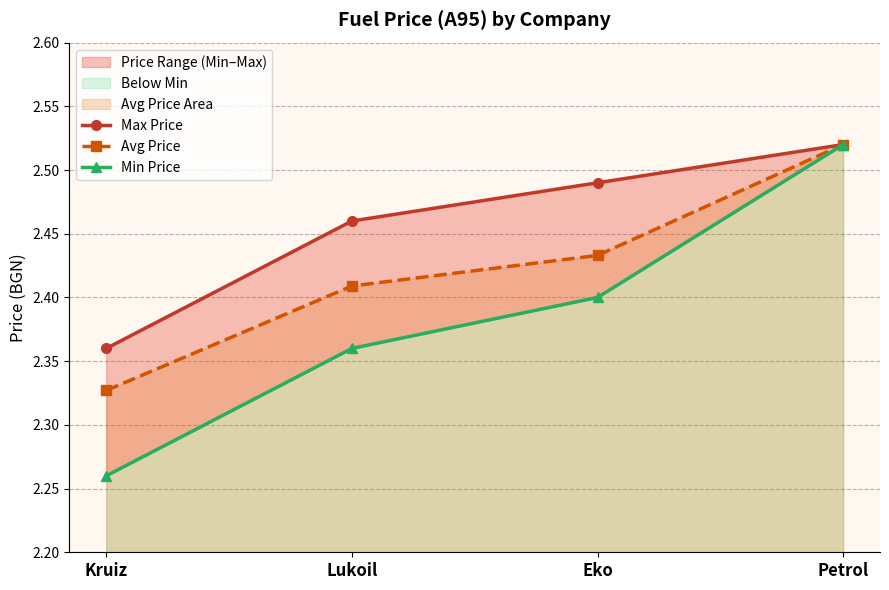

What position from the left is Kruiz?

1